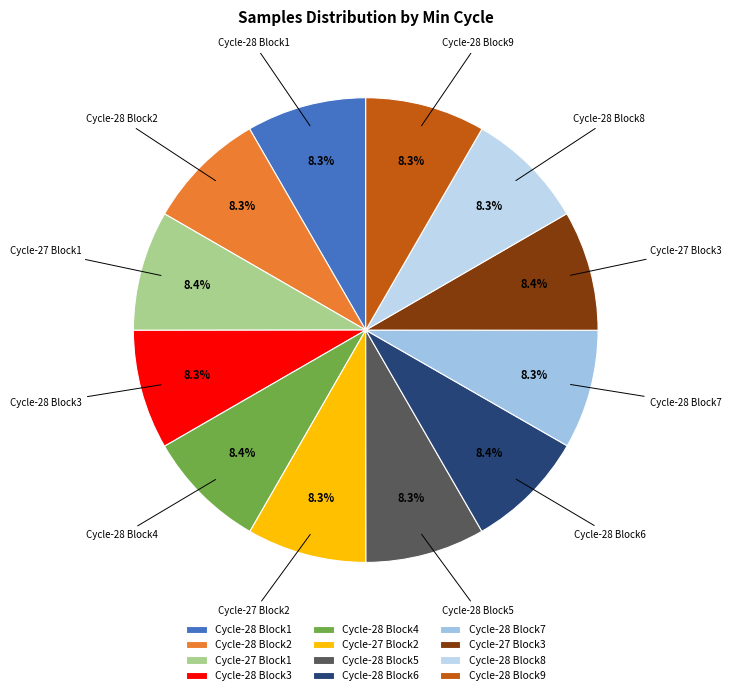

Is there a majority slice in this chart?

No